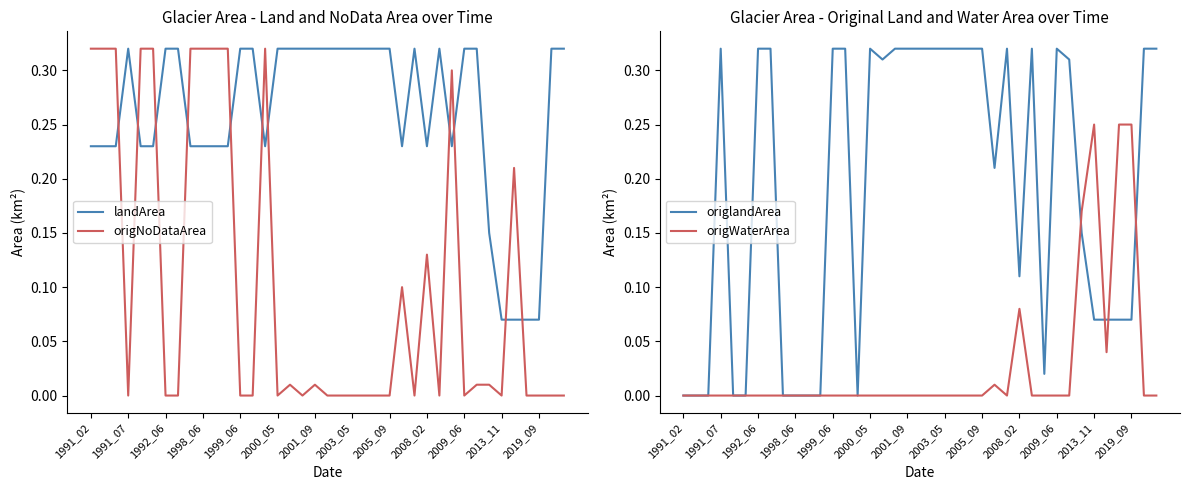

What position from the right is 23?

16